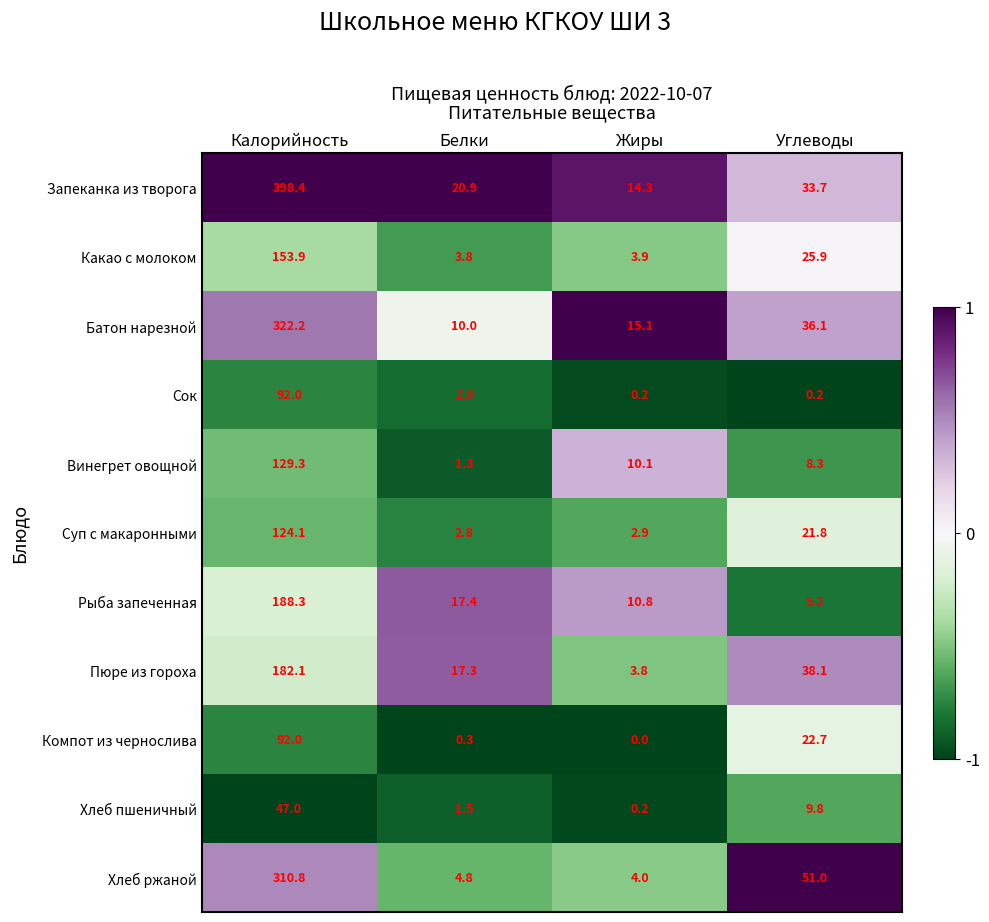

At which label does Хлеб ржаной first exceed 51?

Калорийность